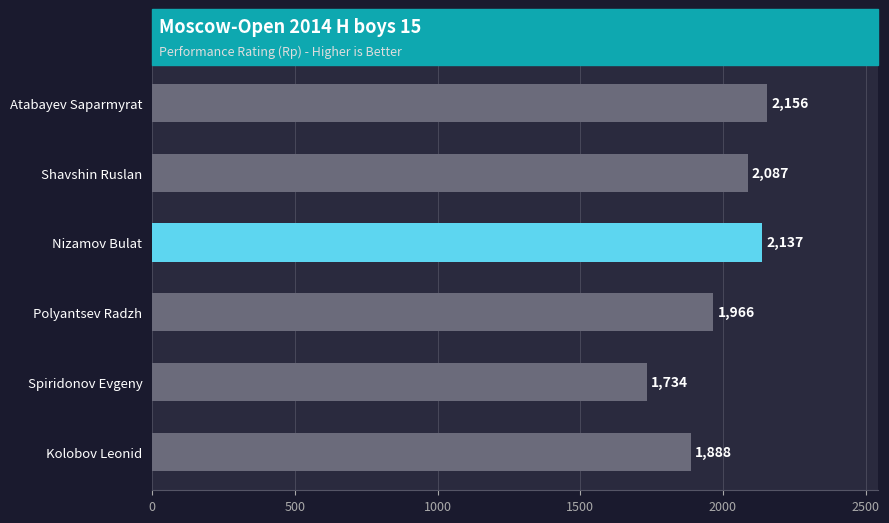

What is the difference between the maximum and minimum values?

422